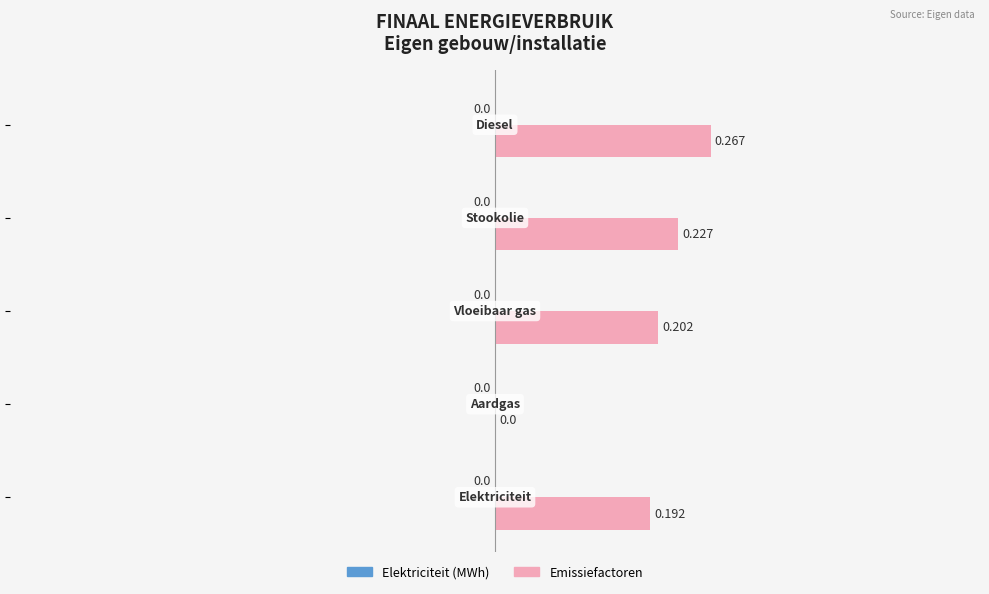

How many data points does each series have?

5